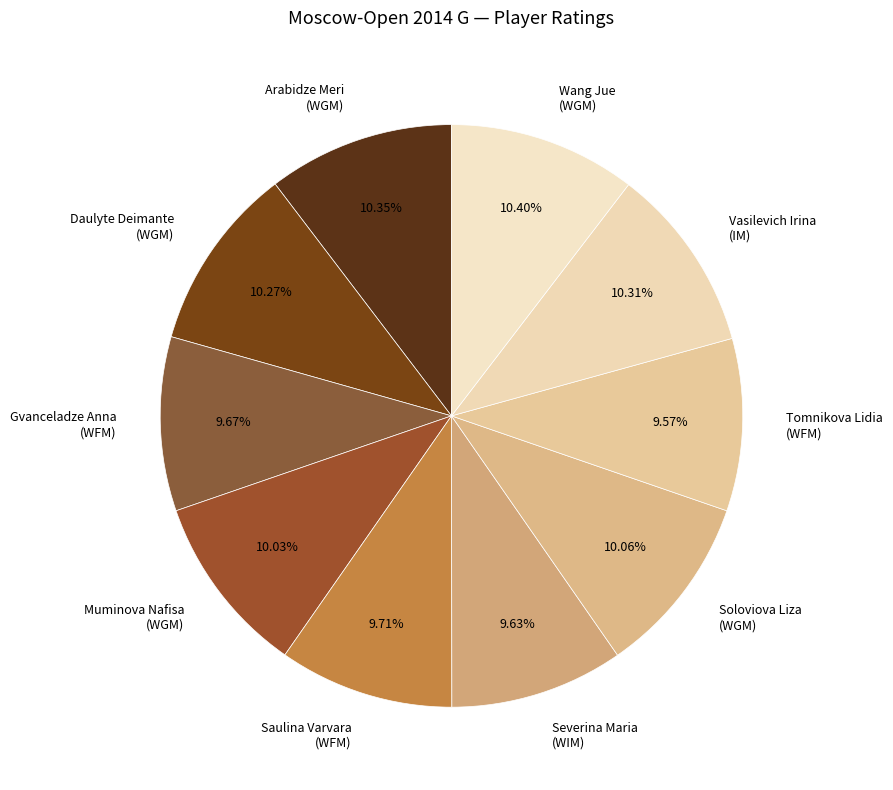

How many segments does this pie chart have?

10